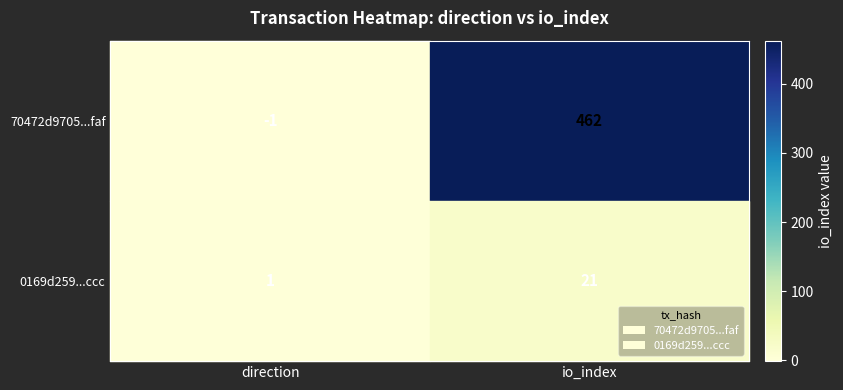

What is the greatest value displayed?

462